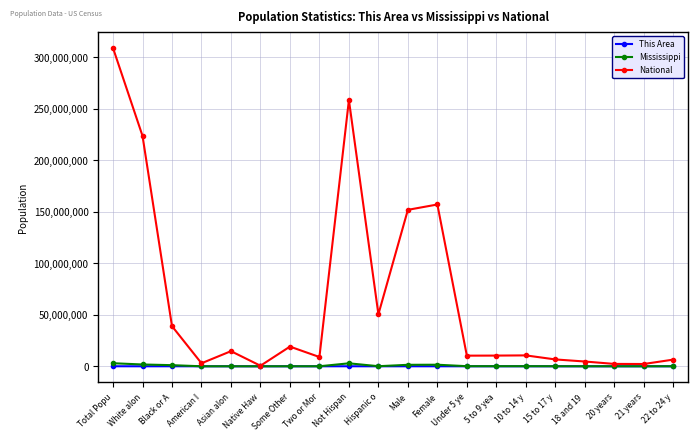

Between Native Haw and Under 5 ye, which series saw the biggest shift?

National